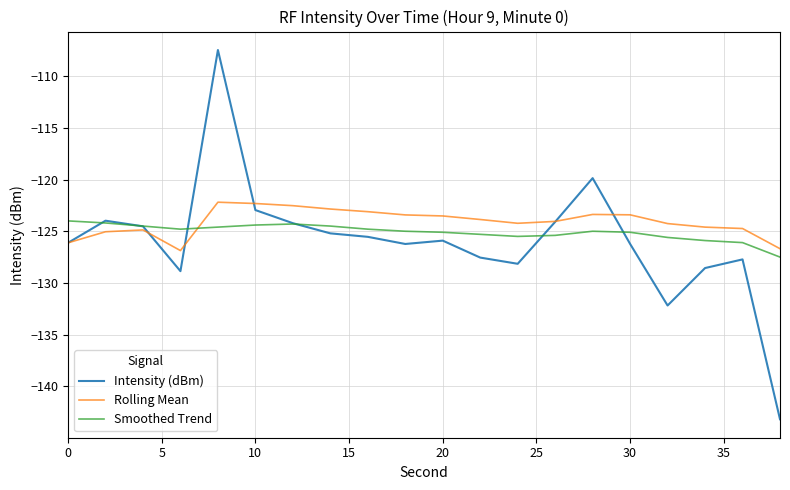

What are all the series names shown in the legend?

Intensity (dBm), Rolling Mean, Smoothed Trend